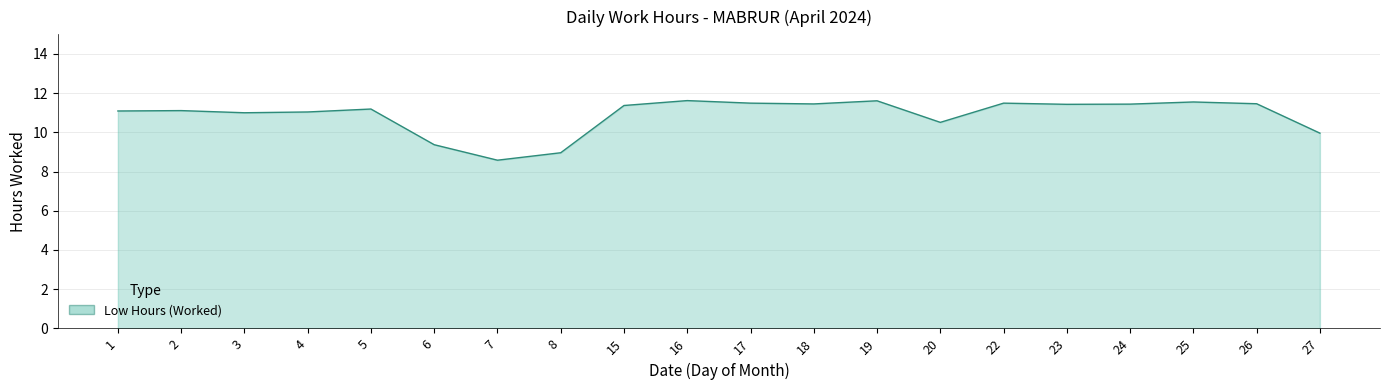

The chart shows a value of 11.1 at 2. True or false?

True